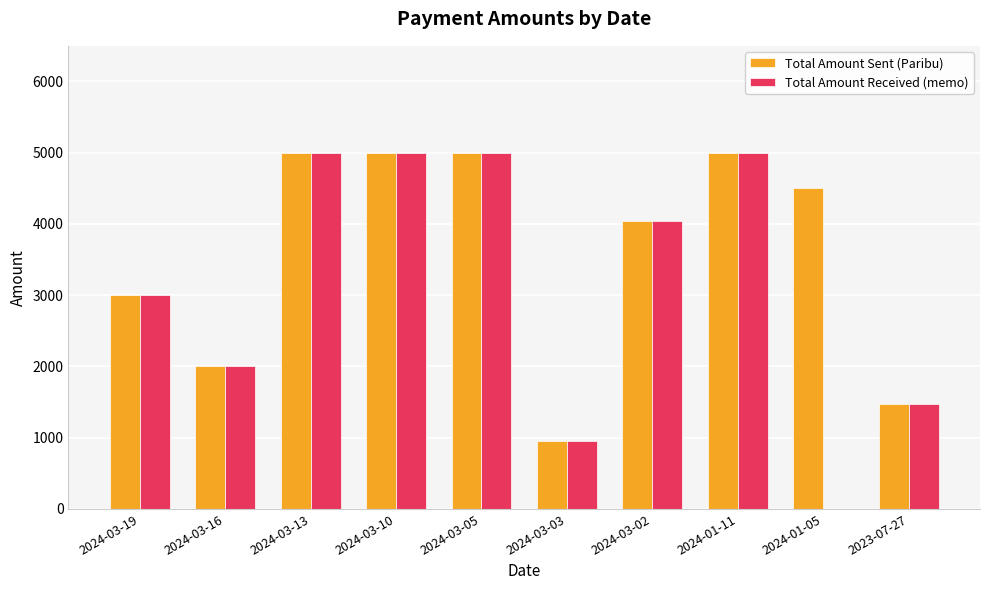

Which series has the largest total across all categories?

Total Amount Sent (Paribu)